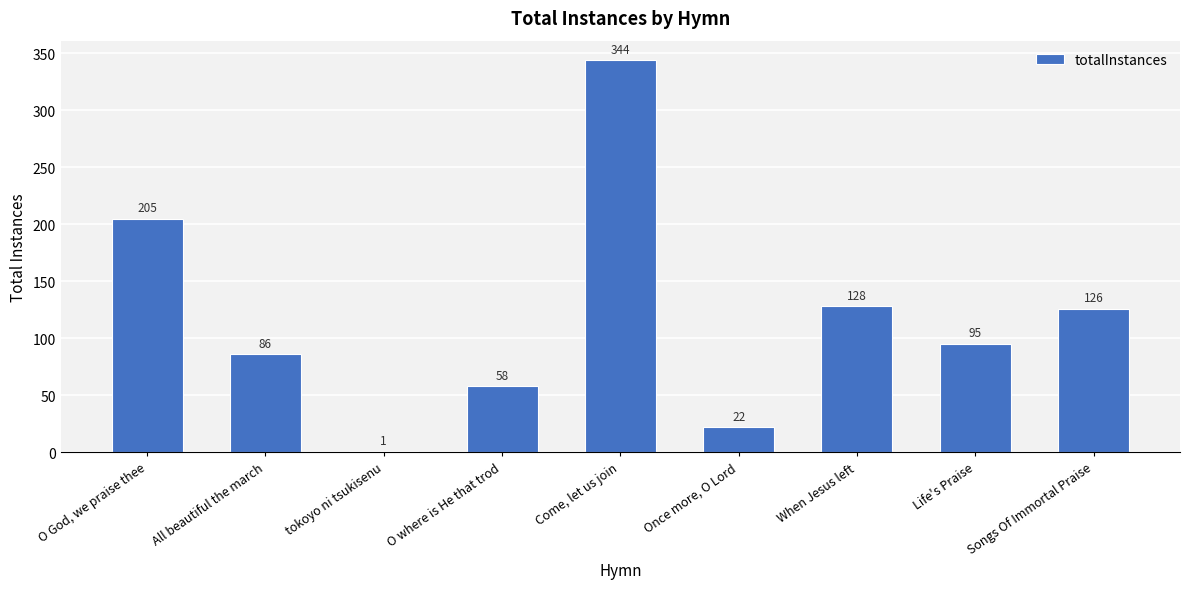

What is the greatest value displayed?

344